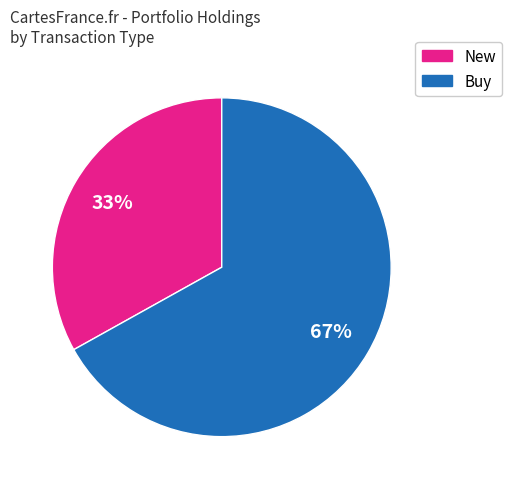

To the nearest percent, what is the difference between the largest and smallest slice percentages?

34%